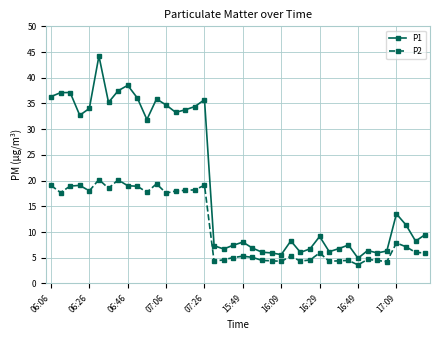

What is the lowest value of the P1 series?

4.9